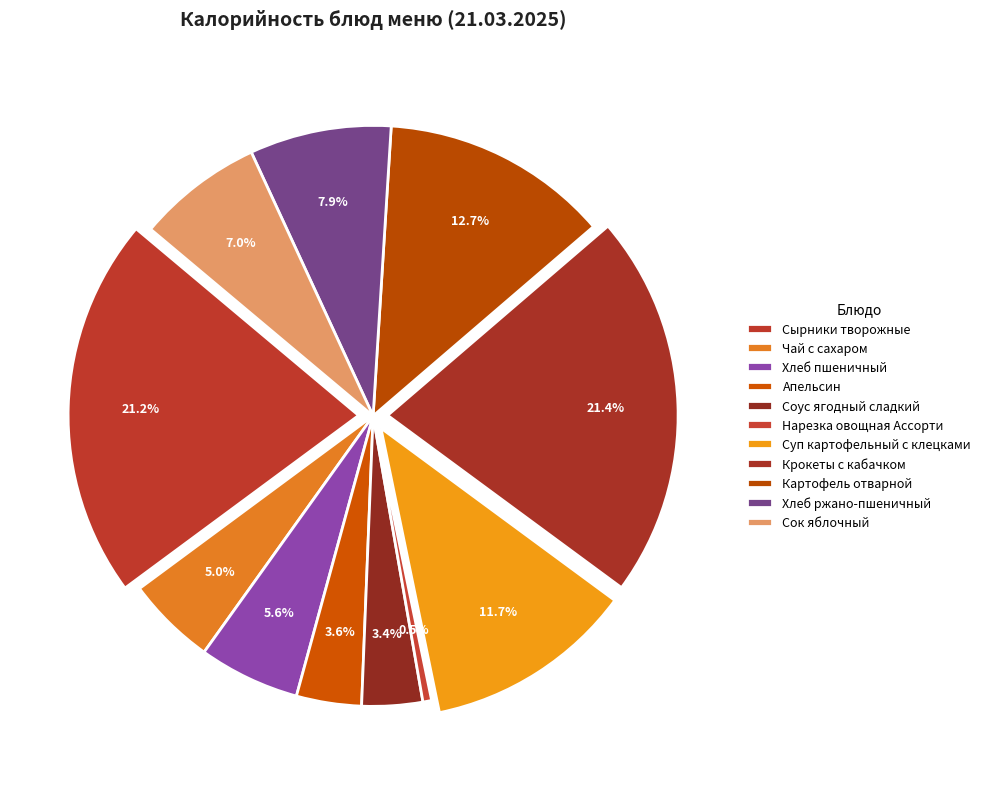

What is the total percentage of Хлеб пшеничный and Крокеты с кабачком?

27.0%